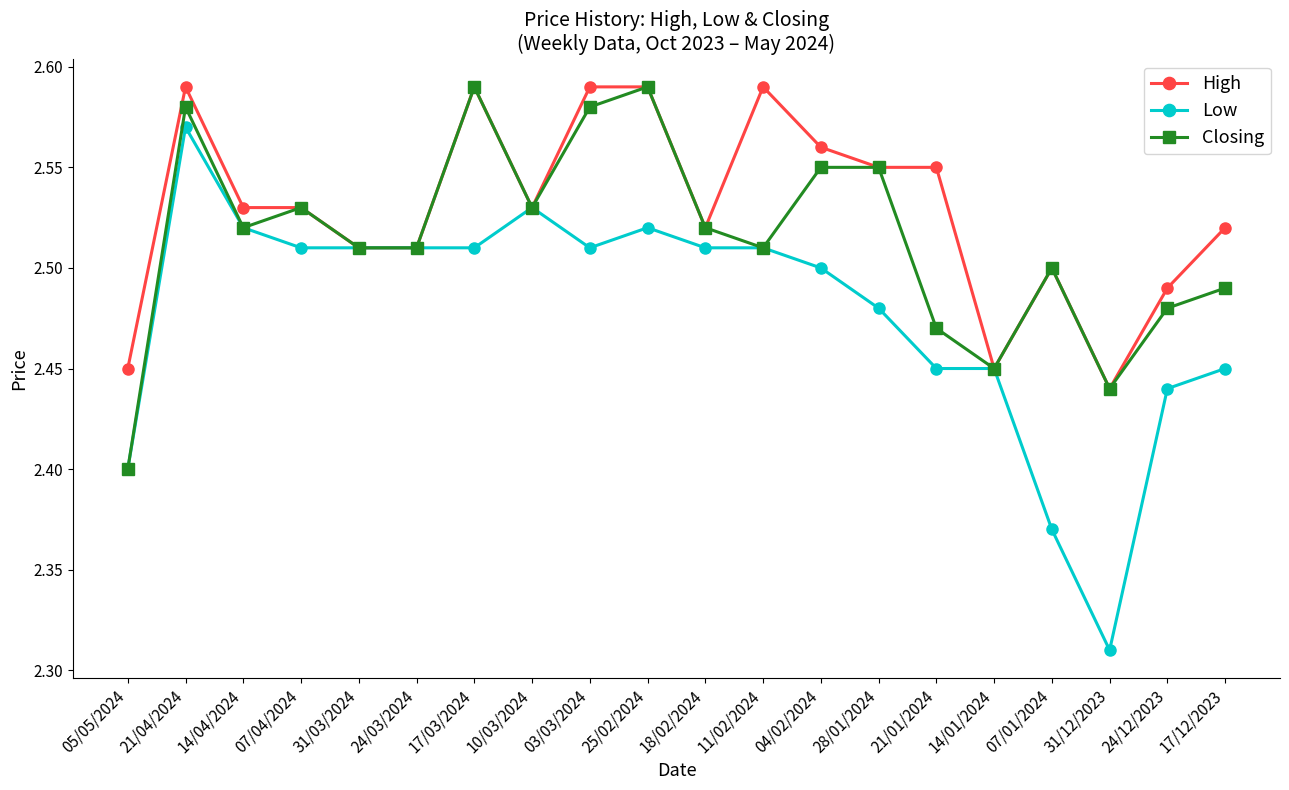

Is the value of Low at 07/01/2024 greater than the value of High at 10/03/2024?

No